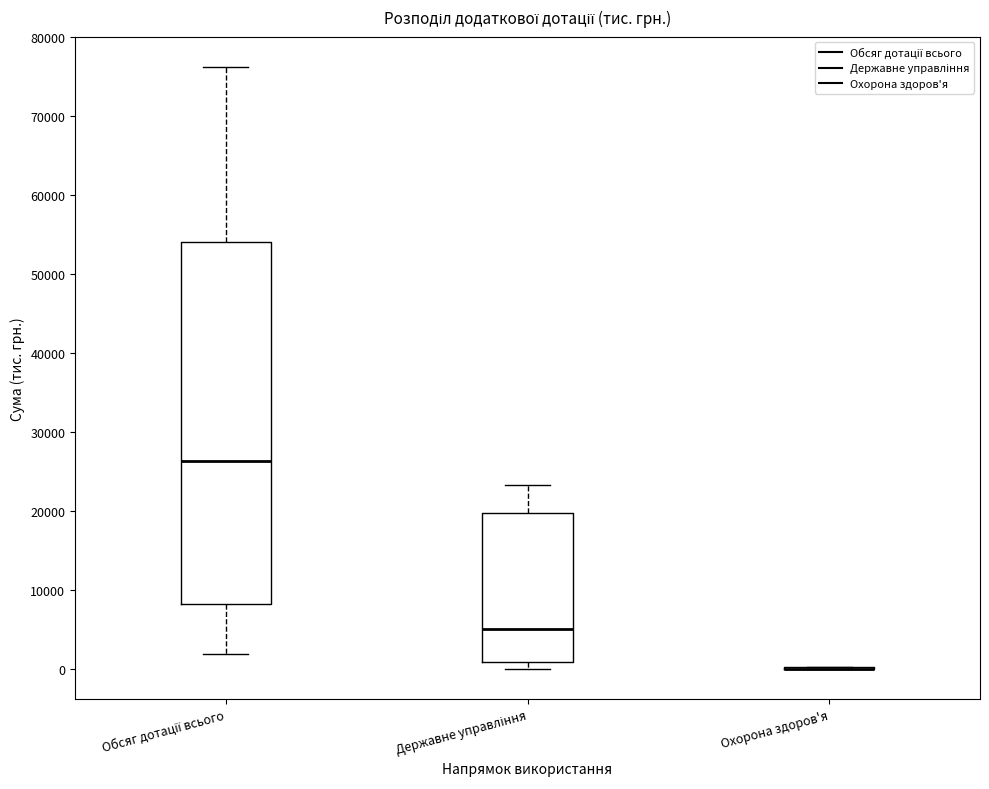

Comparing the boxes themselves (not the whiskers), which one is the tallest?

Обсяг дотації всього